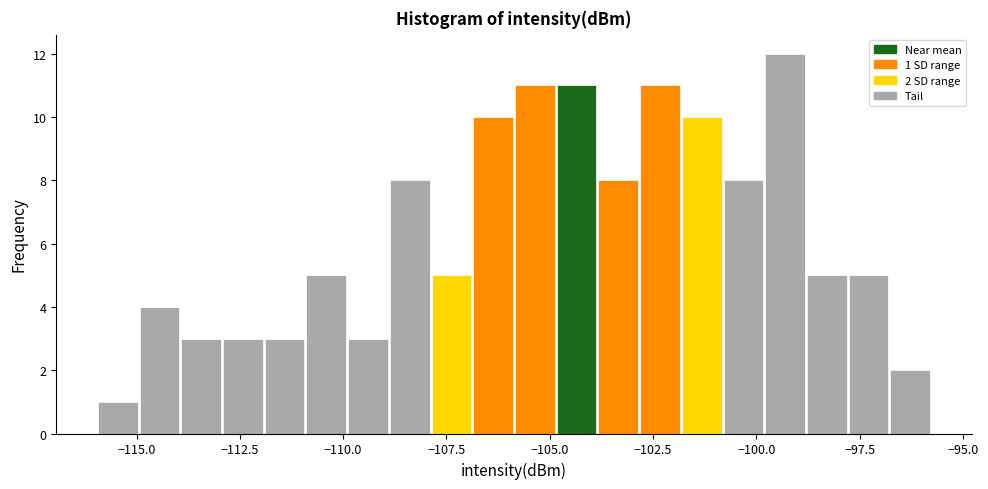

Read against the x-axis, roughly where is the centre of the tallest bar?

-99.5